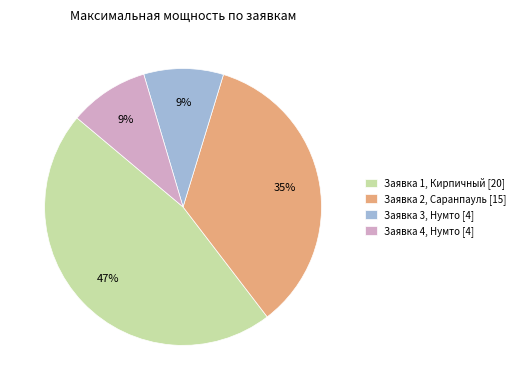

To the nearest percent, what percentage of the pie is Заявка 3, Нумто [4]?

9%